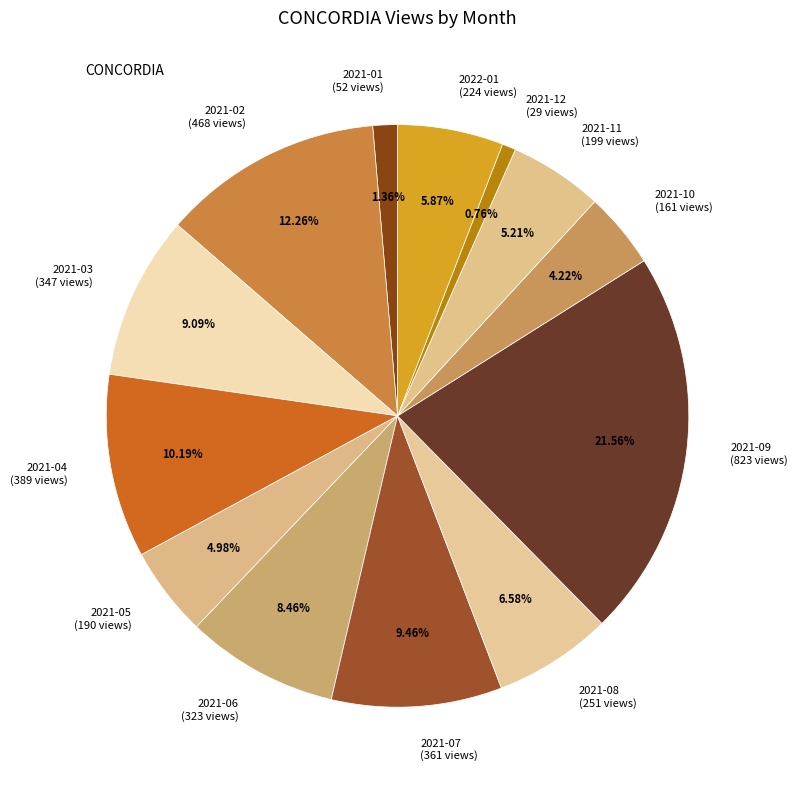

Is it true that 2021-10 is 4% of the pie?

True